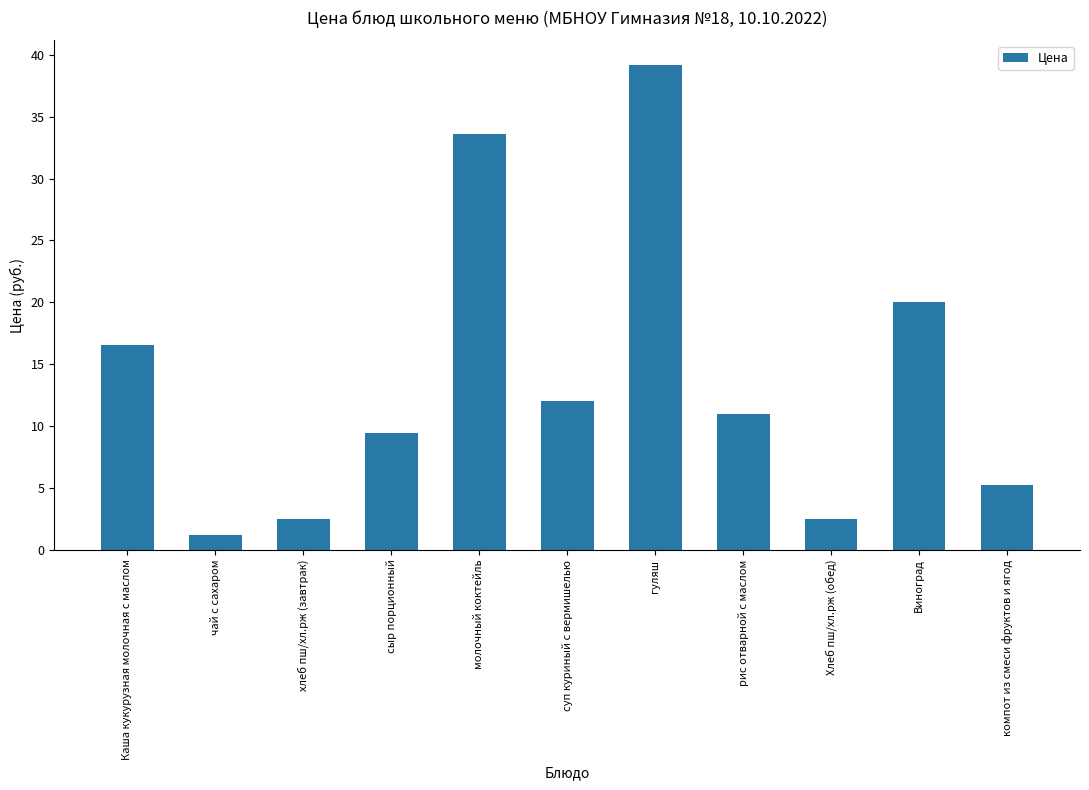

Is it true that the value at Каша кукурузная молочная с маслом is 27.5?

False